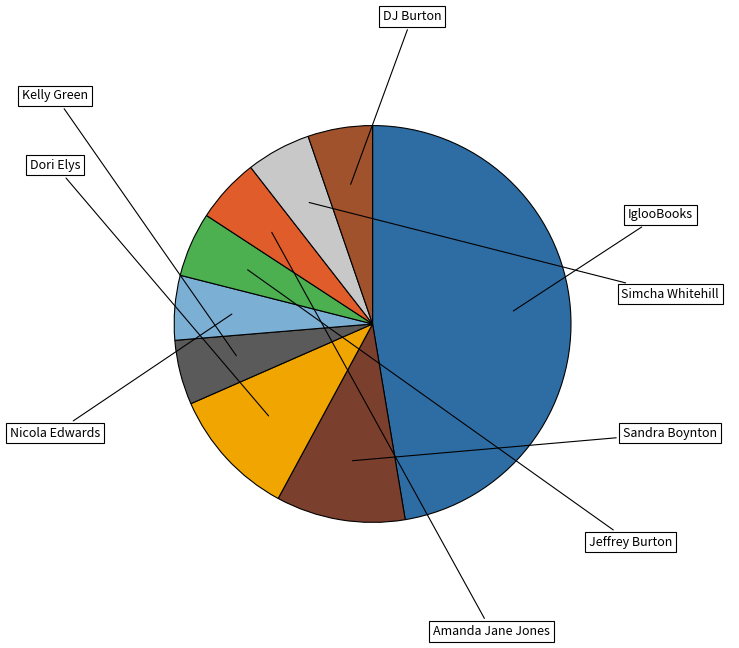

Is there any slice that represents more than half of the pie?

No